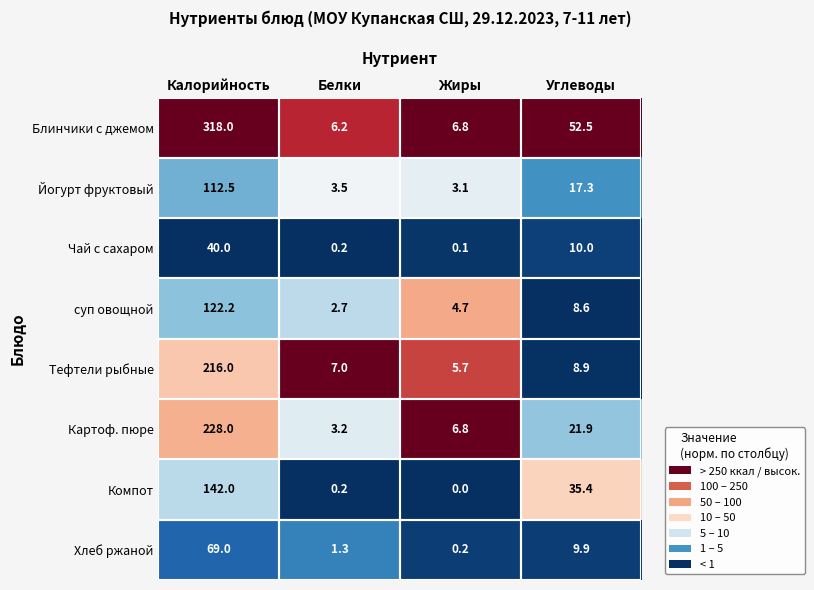

Which series has the widest spread of values?

Блинчики с джемом